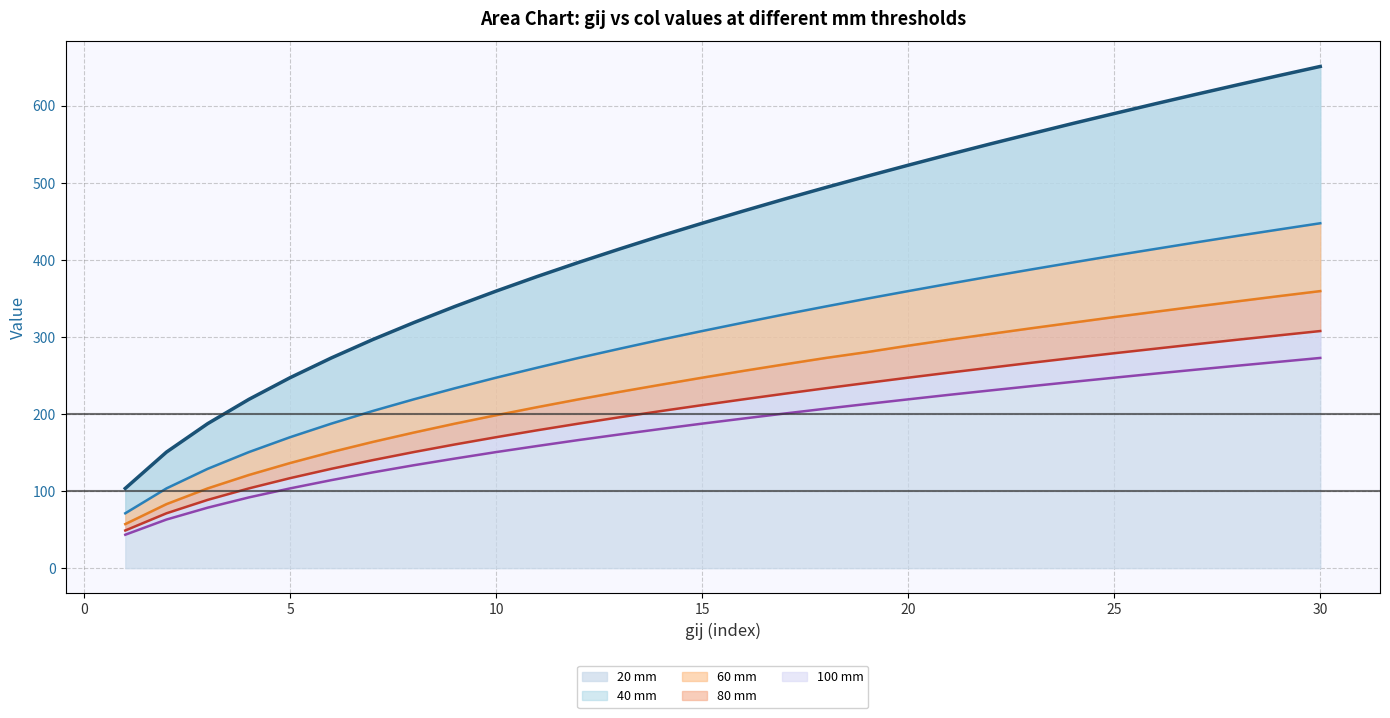

True or false: 80 mm (line) and 20 mm (line) intersect in this chart.

False